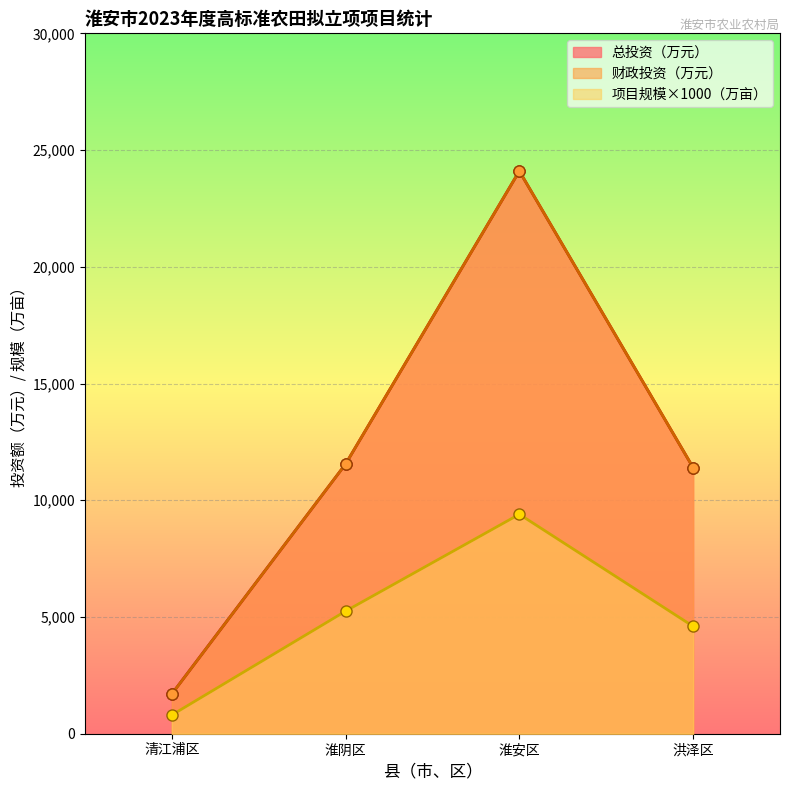

Is the value of 财政投资（万元） at 清江浦区 greater than the value of 项目规模（万亩） at 淮安区?

No